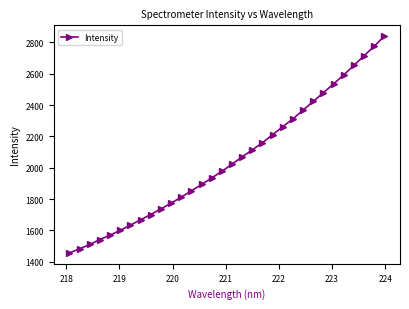

What is the value of the 28th point from the left?

2592.6